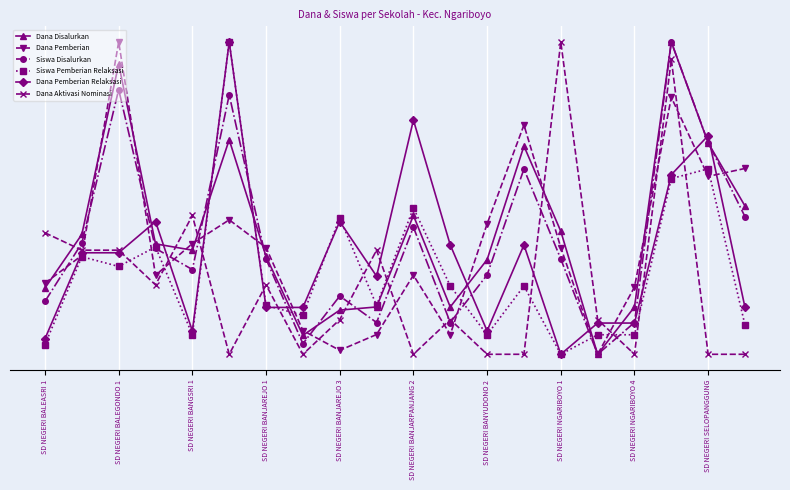

Reading left to right, what are all the values shown in this chart?

Dana Disalurkan: 0.2	0.4	0.9	0.4	0.3	0.7	0.3	0.1	0.1	0.2	0.4	0.2	0.3	0.7	0.4	0.0	0.2	1.0	0.7	0.5
Dana Pemberian: 0.2	0.3	1.0	0.3	0.4	0.4	0.3	0.1	0.0	0.1	0.3	0.1	0.4	0.7	0.3	0.0	0.2	0.8	0.6	0.6
Siswa Disalurkan: 0.2	0.4	0.8	0.3	0.3	0.8	0.3	0.0	0.2	0.1	0.4	0.1	0.3	0.6	0.3	0.0	0.1	1.0	0.7	0.4
Siswa Pemberian Relaksasi: 0.0	0.3	0.3	0.3	0.1	1.0	0.2	0.1	0.4	0.2	0.5	0.2	0.1	0.2	0.0	0.1	0.1	0.6	0.6	0.1
Dana Pemberian Relaksasi: 0.1	0.3	0.3	0.4	0.1	1.0	0.1	0.1	0.4	0.2	0.8	0.3	0.1	0.3	0.0	0.1	0.1	0.6	0.7	0.1
Dana Aktivasi Nominasi: 0.4	0.3	0.3	0.2	0.4	0.0	0.2	0.0	0.1	0.3	0.0	0.1	0.0	0.0	1.0	0.1	0.0	0.9	0.0	0.0